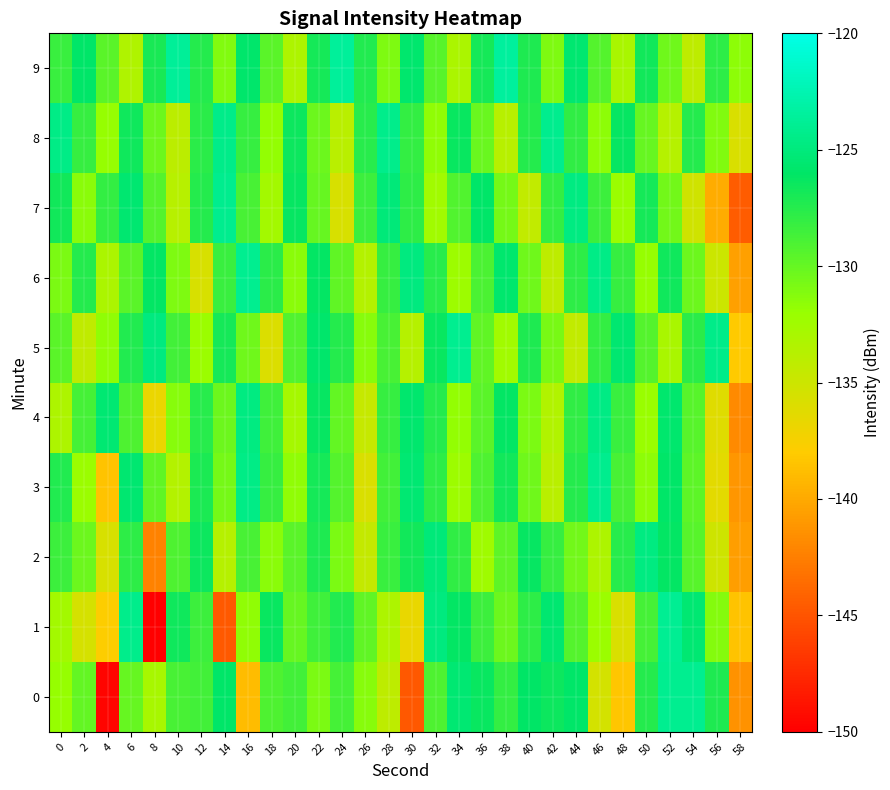

What is the difference between the highest and lowest values at 6?

9.0